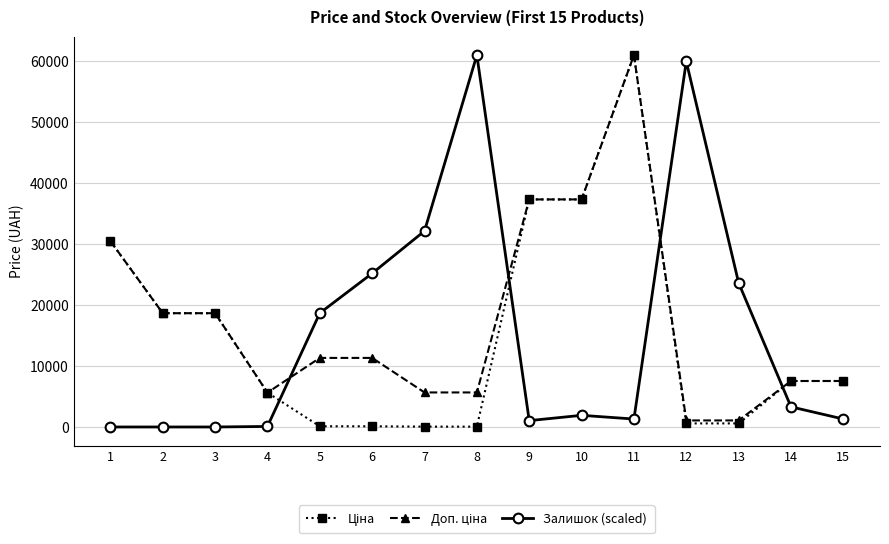

At which category is the sum across all series the highest?

11